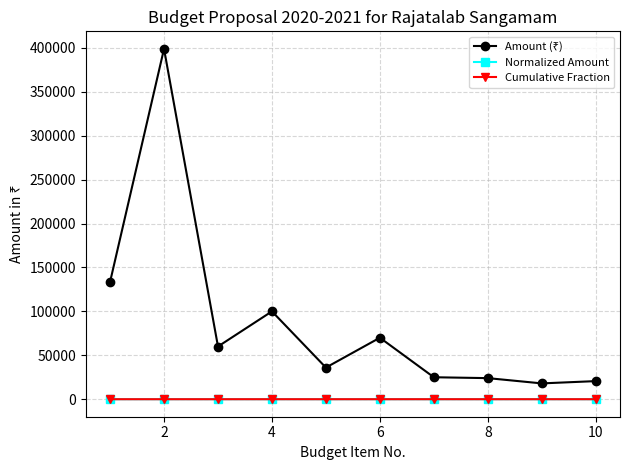

At how many categories does at least one series exceed 8864?

10